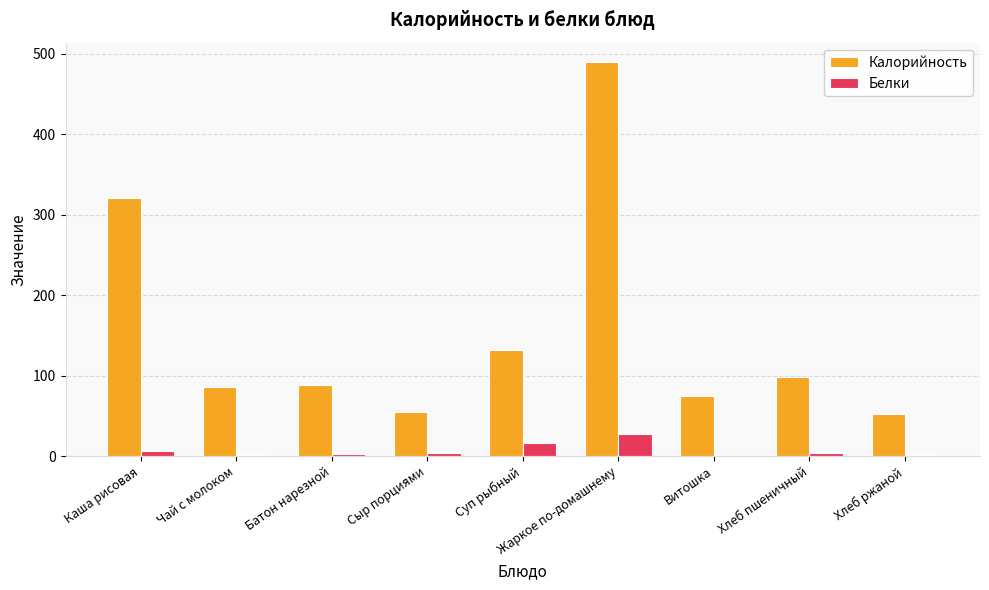

Count the number of data series in this chart.

2